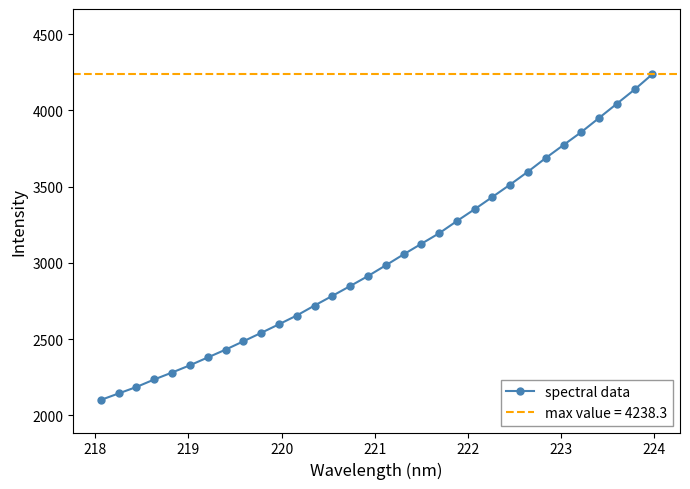

Does the chart display data point markers on the line(s)?

Yes